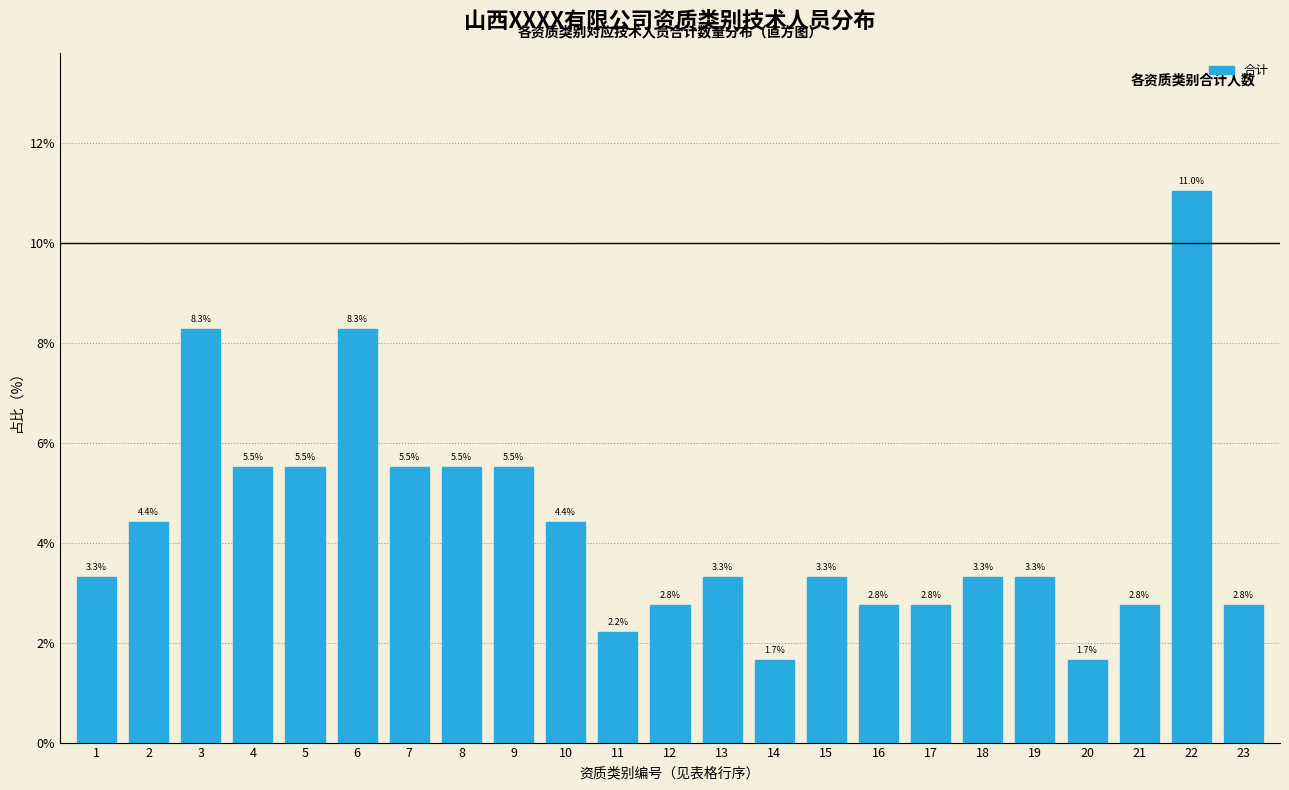

Reading left to right, what are all the values shown in this chart?

1=3.3	2=4.4	3=8.3	4=5.5	5=5.5	6=8.3	7=5.5	8=5.5	9=5.5	10=4.4	11=2.2	12=2.8	13=3.3	14=1.7	15=3.3	16=2.8	17=2.8	18=3.3	19=3.3	20=1.7	21=2.8	22=11.0	23=2.8